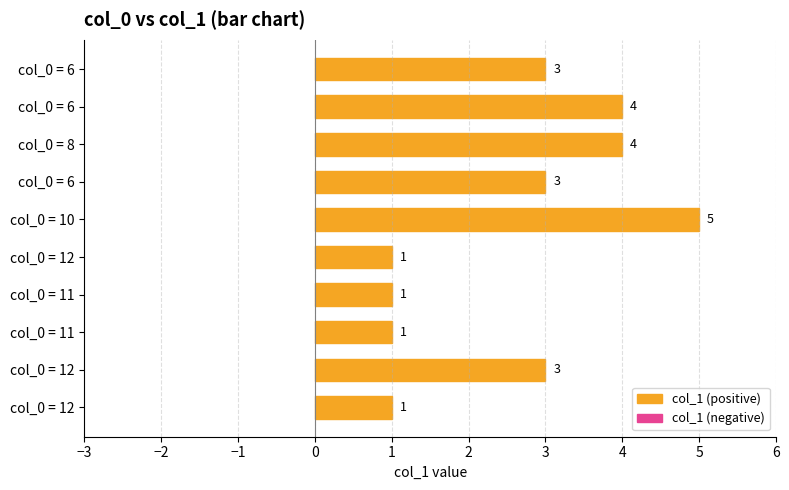

How many bars are there in total?

10